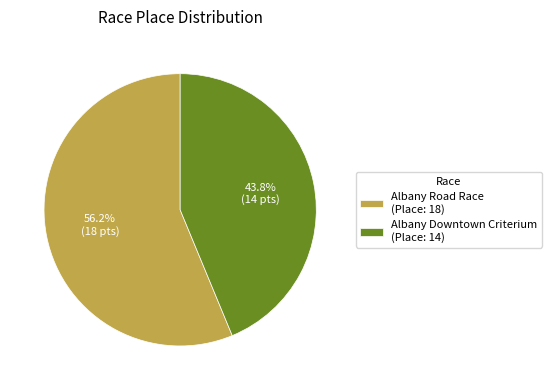

Does Albany Downtown Criterium (Place: 14) represent more than half of the total?

No